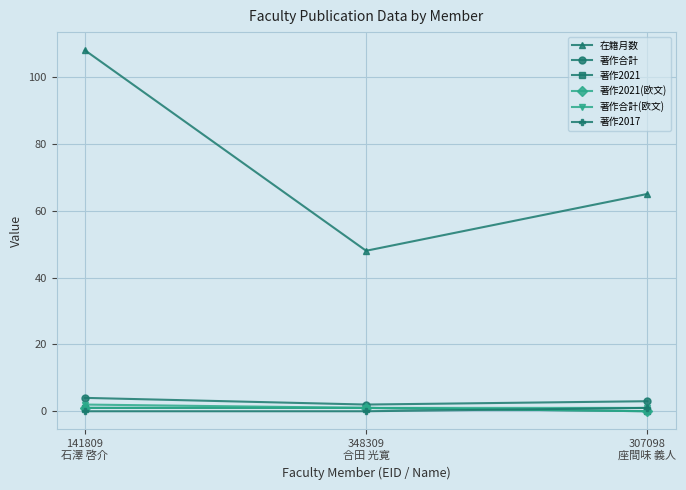

Does the chart have visible grid lines?

Yes